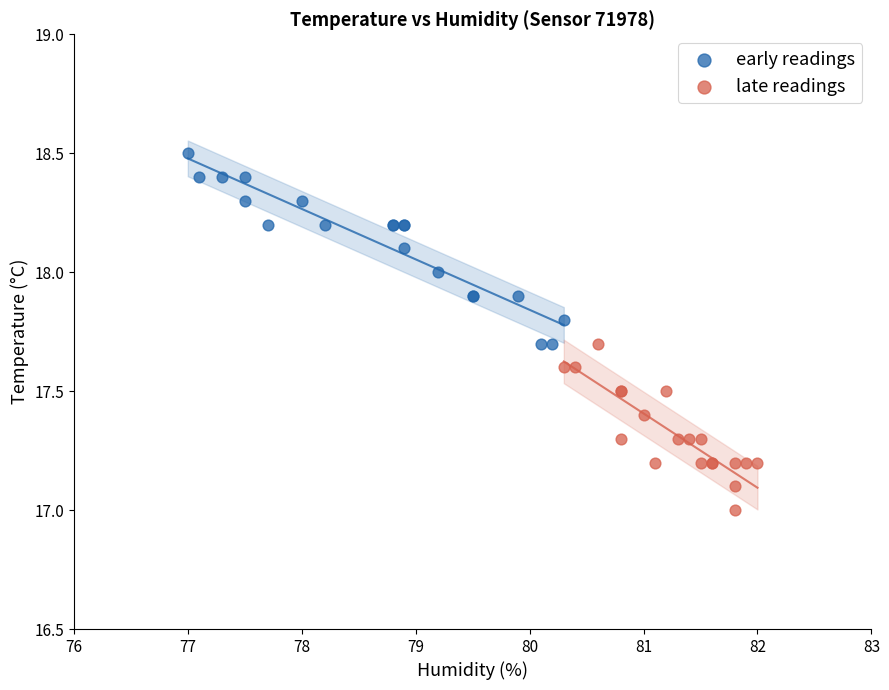

Which series contains the lowest Y value?

late readings